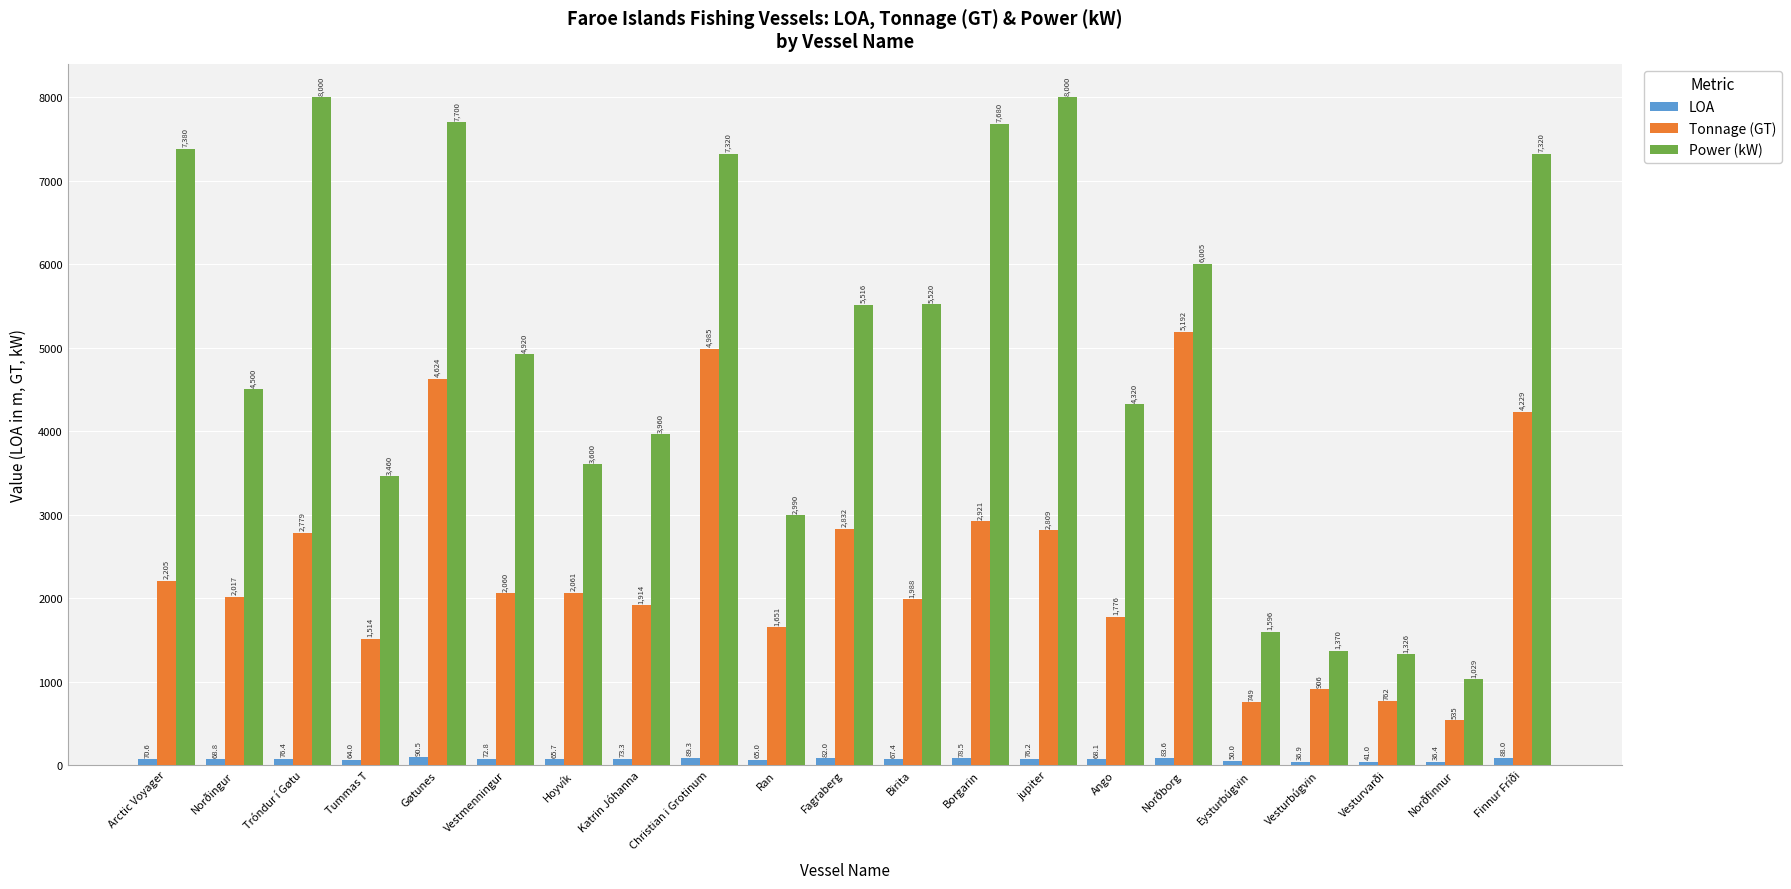

Are the bars horizontal?

No